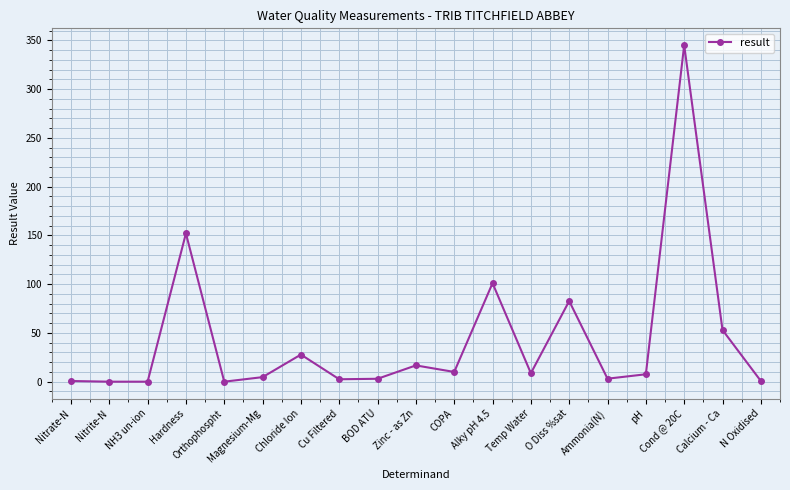

How many interior local valleys (lower than both neighbors) does the data have?

6